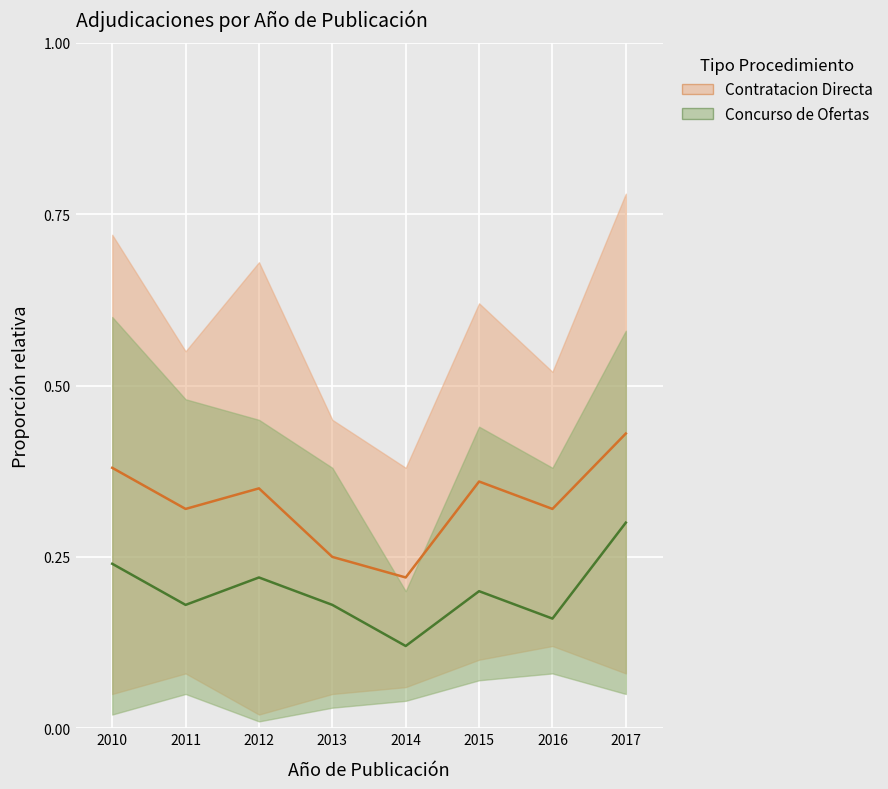

True or false: Contratacion Directa (line) and Concurso de Ofertas (line) cross at least once.

False